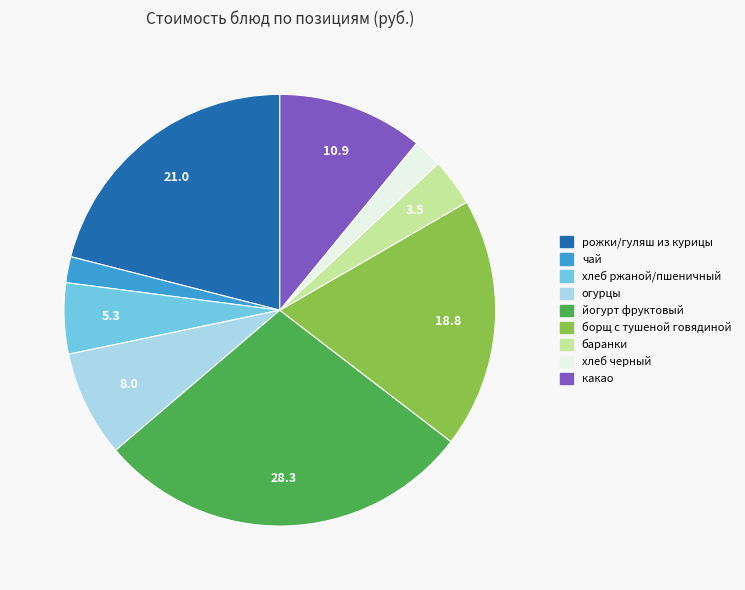

What is the largest slice in the pie chart?

йогурт фруктовый